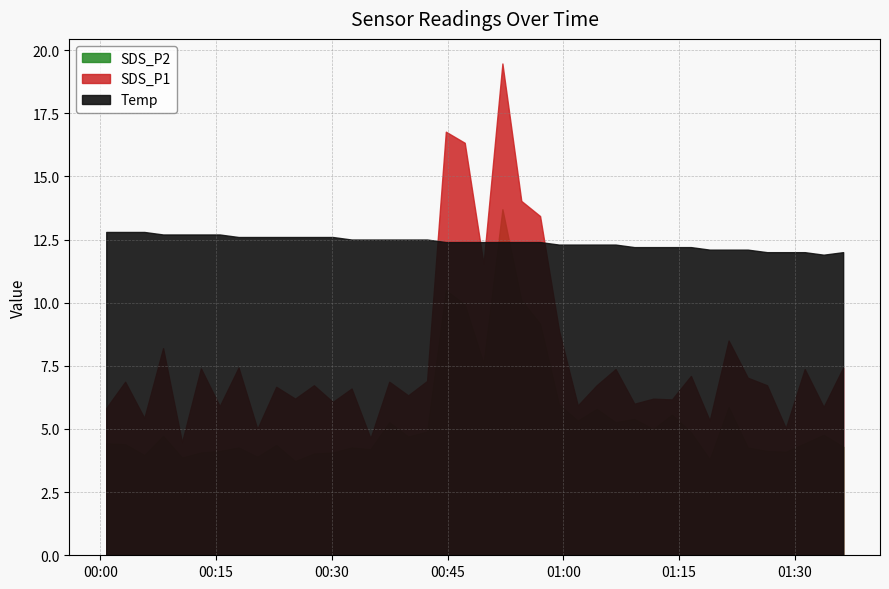

What are all the series names shown in the legend?

SDS_P1, SDS_P2, Temp